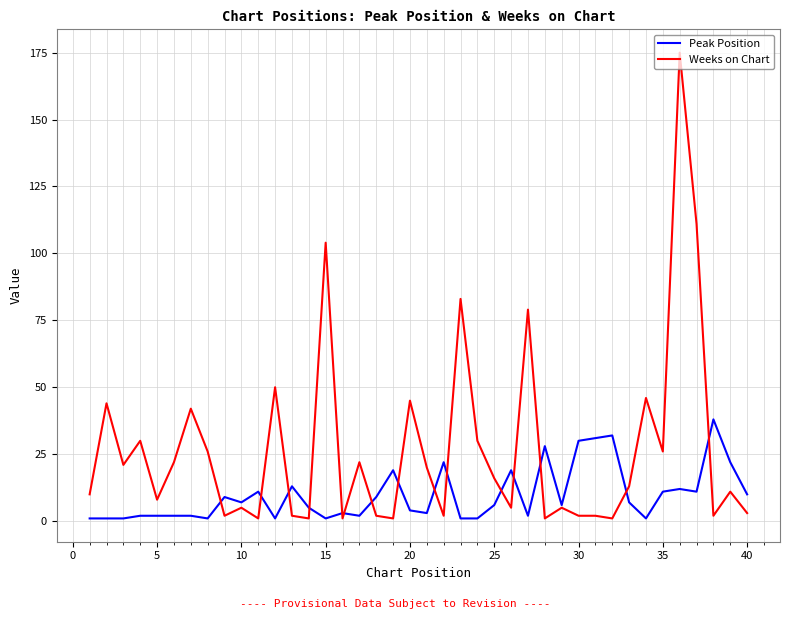

Which series has the largest total across all categories?

Weeks on Chart